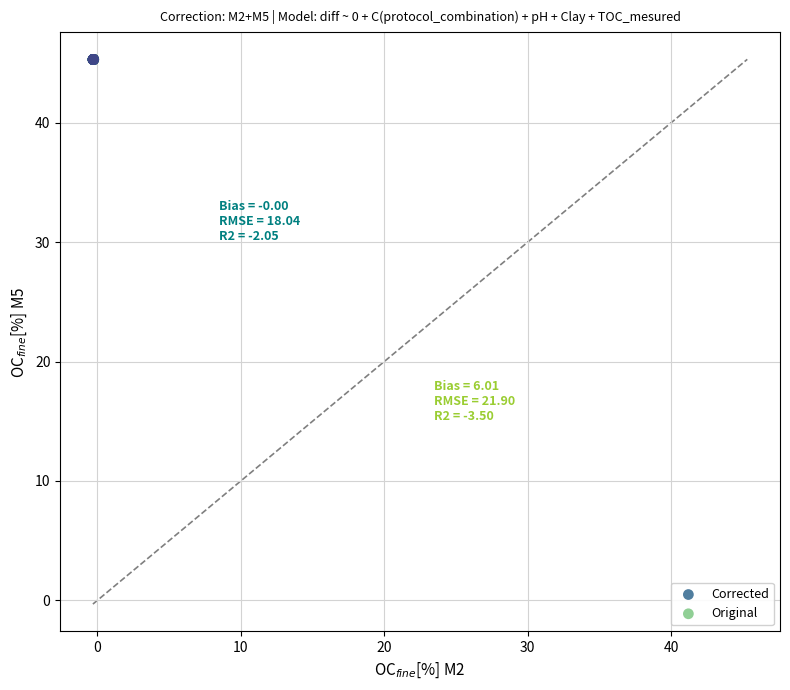

Which series has the largest Y range (max minus min)?

Original